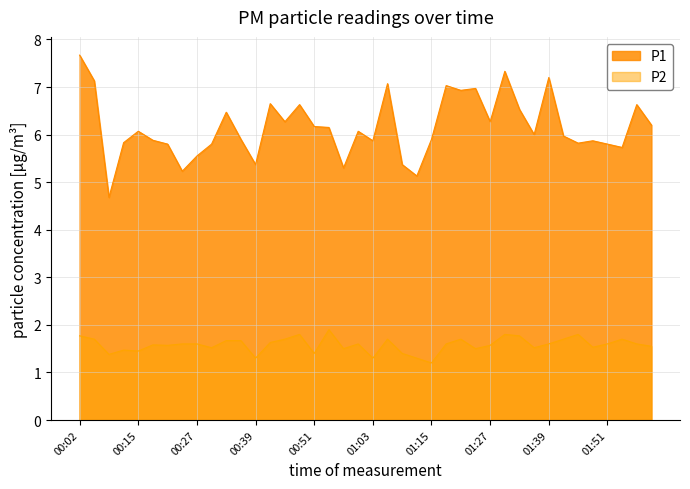

At which label does P1 first exceed 6?

00:02